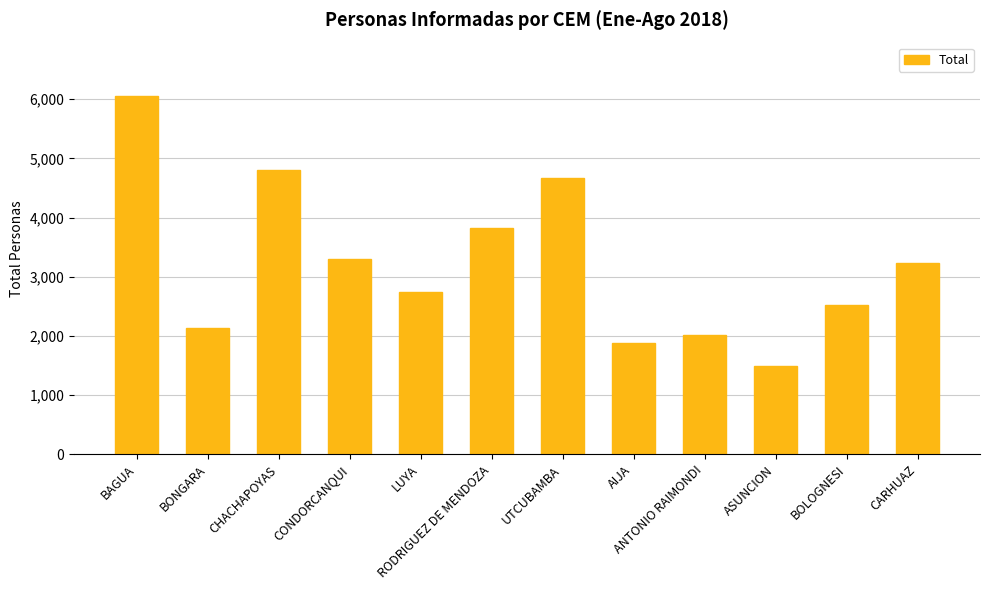

Rank the categories by value from highest to lowest.

BAGUA, CHACHAPOYAS, UTCUBAMBA, RODRIGUEZ DE MENDOZA, CONDORCANQUI, CARHUAZ, LUYA, BOLOGNESI, BONGARA, ANTONIO RAIMONDI, AIJA, ASUNCION